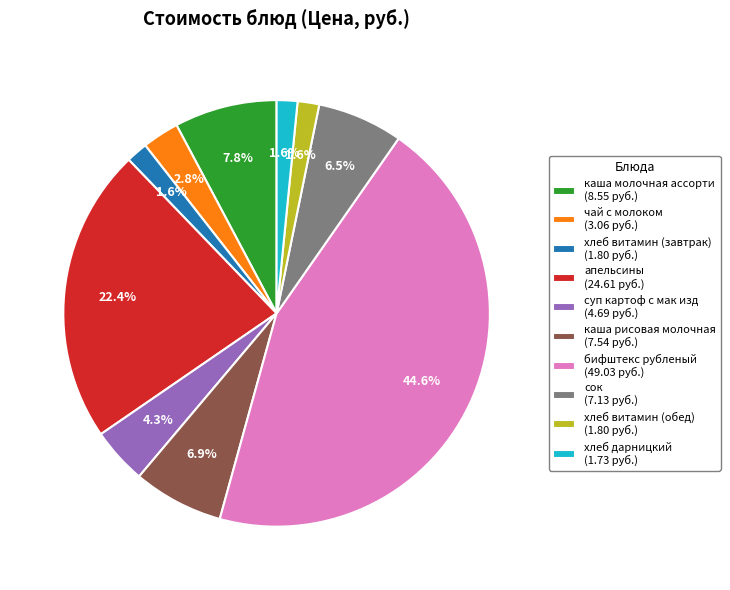

The чай с молоком slice represents 3% of the pie. True or false?

True